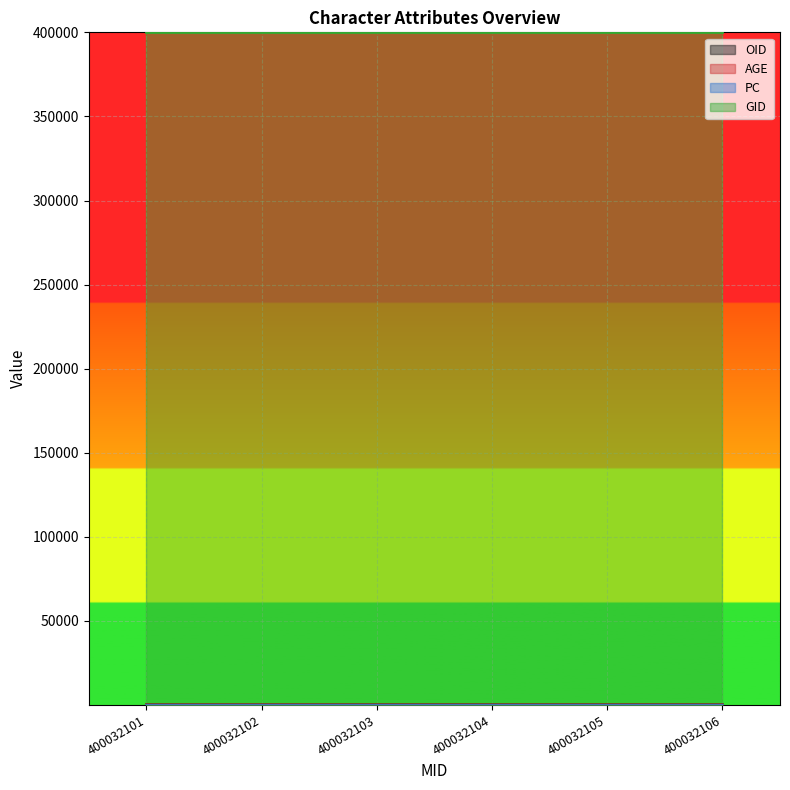

True or false: OID has more than 0 interior local peaks.

False